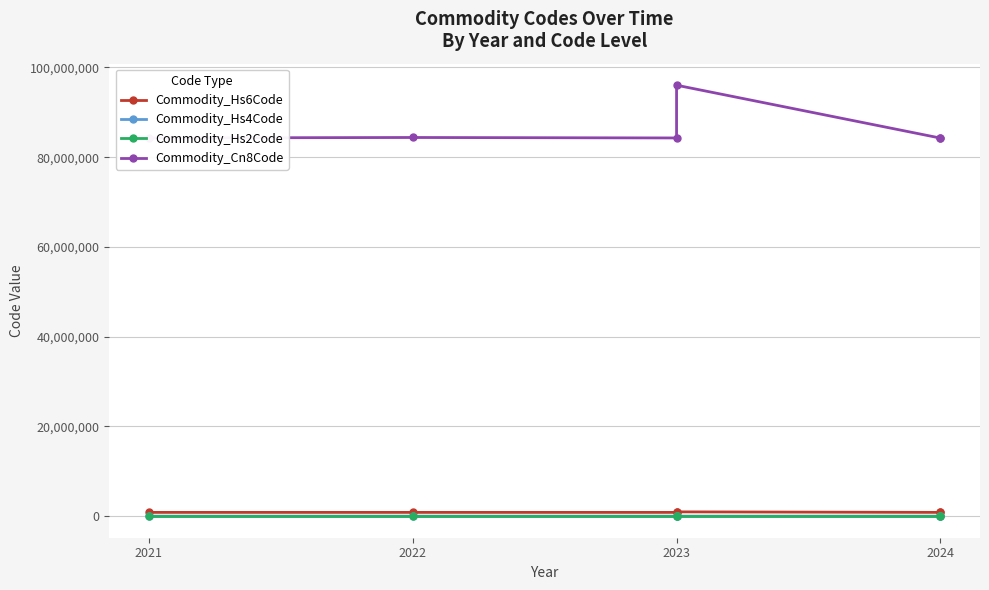

Reading left to right, what are all the values shown in this chart?

Commodity_Hs6Code: 842833	843860	842833	960350	842542	842833
Commodity_Hs4Code: 8428	8438	8428	9603	8425	8428
Commodity_Hs2Code: 84	84	84	96	84	84
Commodity_Cn8Code: 84283300	84386000	84283300	96035000	84254200	84283300